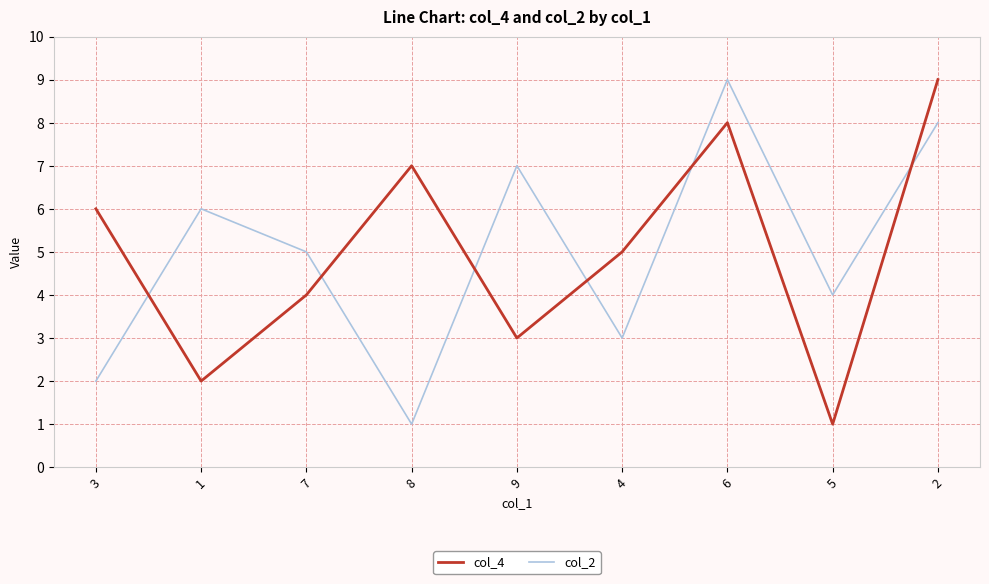

What position from the left is 6?

7